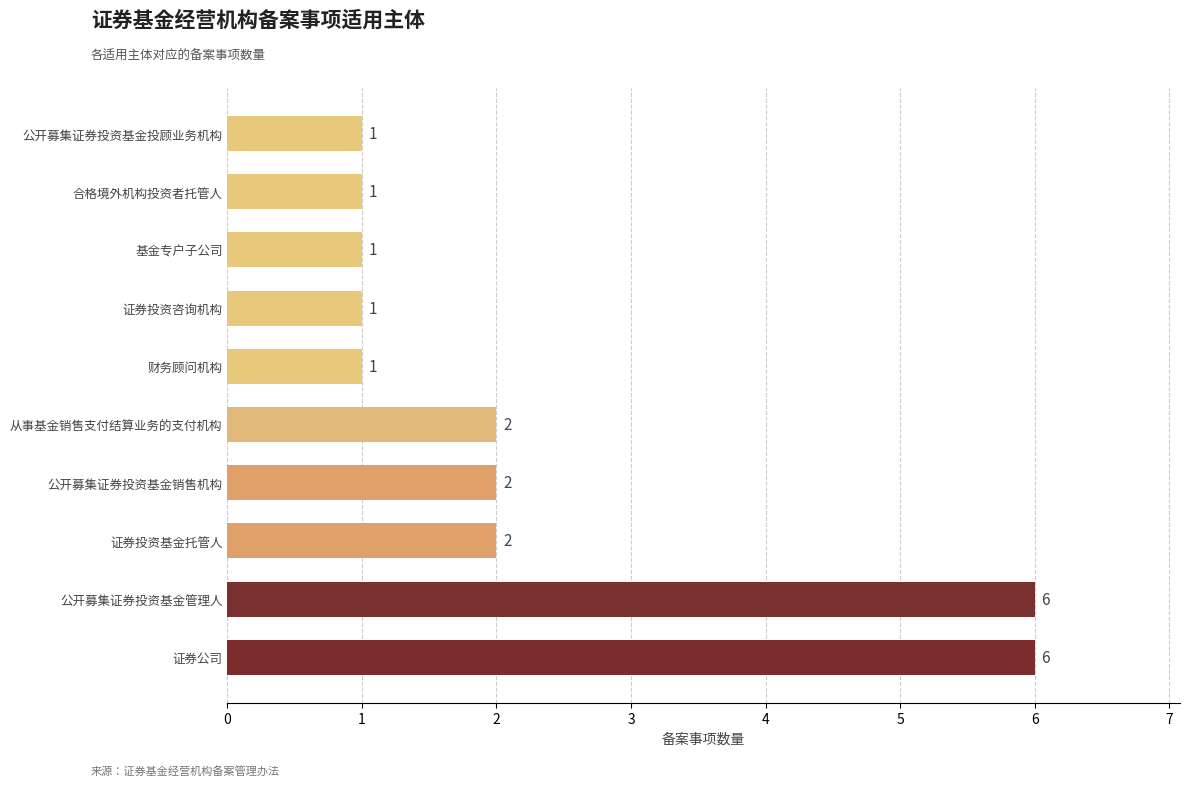

Reading bottom to top, transcribe all the data shown in this chart.

证券公司=6	公开募集证券投资基金管理人=6	证券投资基金托管人=2	公开募集证券投资基金销售机构=2	从事基金销售支付结算业务的支付机构=2	财务顾问机构=1	证券投资咨询机构=1	基金专户子公司=1	合格境外机构投资者托管人=1	公开募集证券投资基金投顾业务机构=1